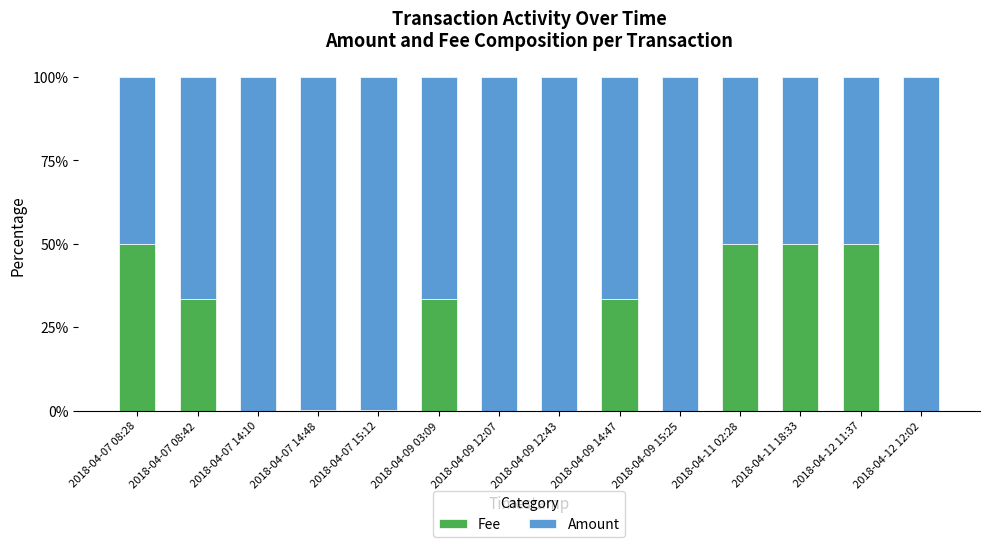

What is the highest value of the Fee series?

50.0